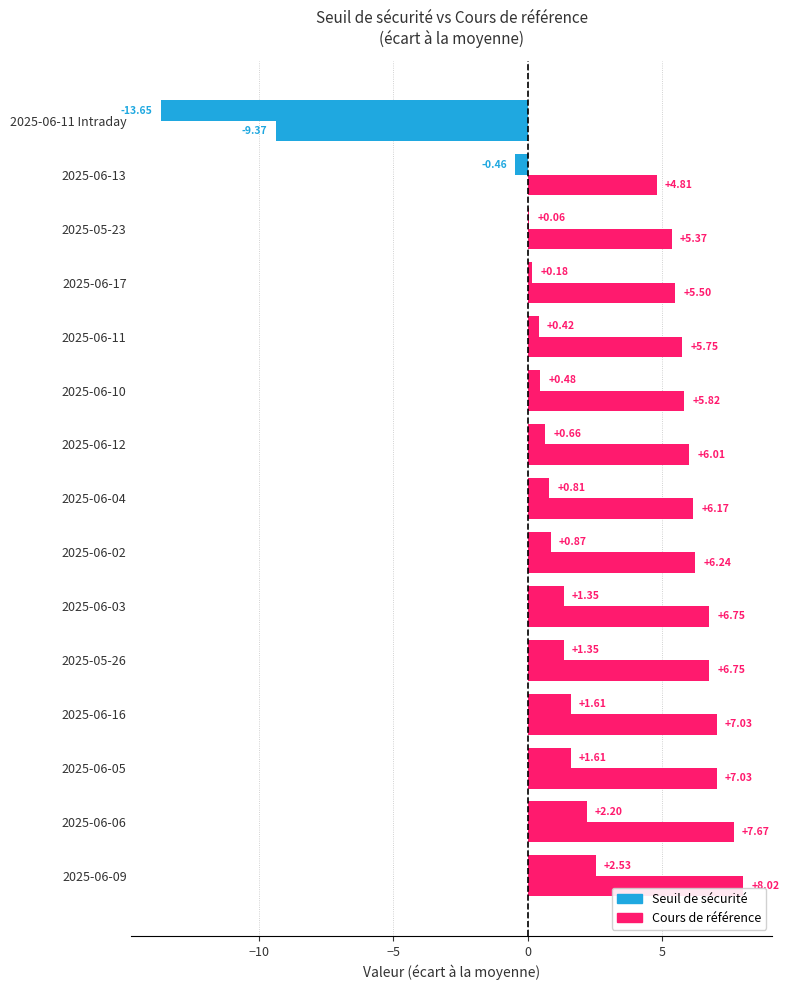

What is the greatest value displayed?

8.0